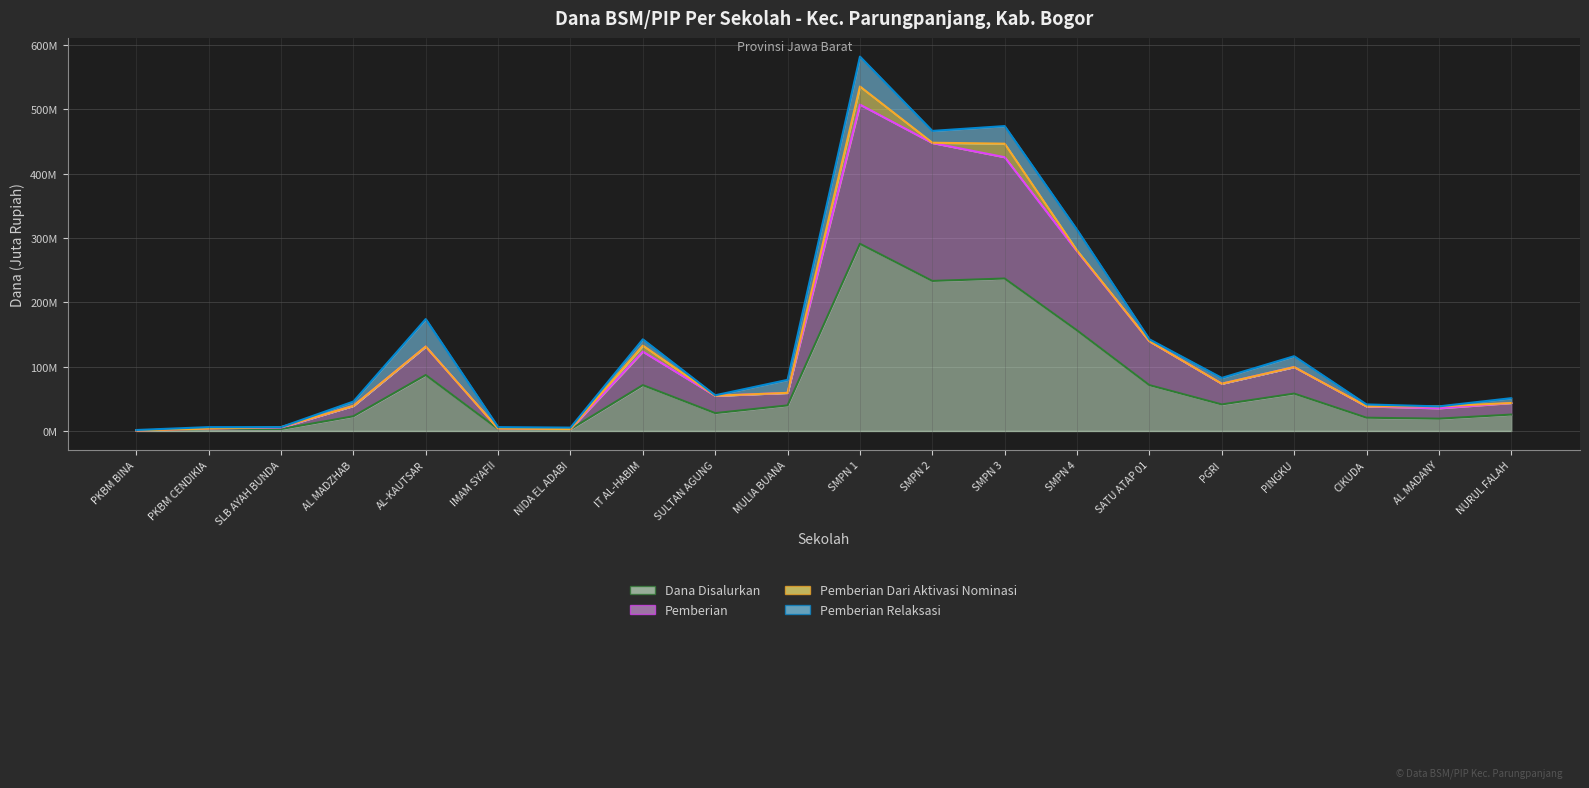

What is the minimum value shown in the chart?

0.8